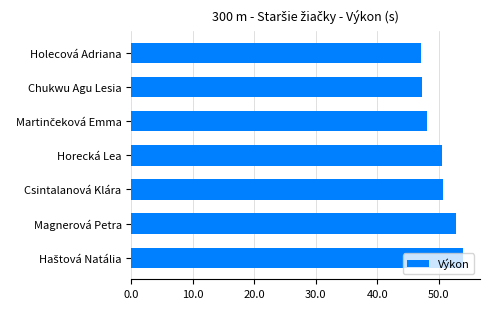

Is it true that the value at Chukwu Agu Lesia is 25.0?

False